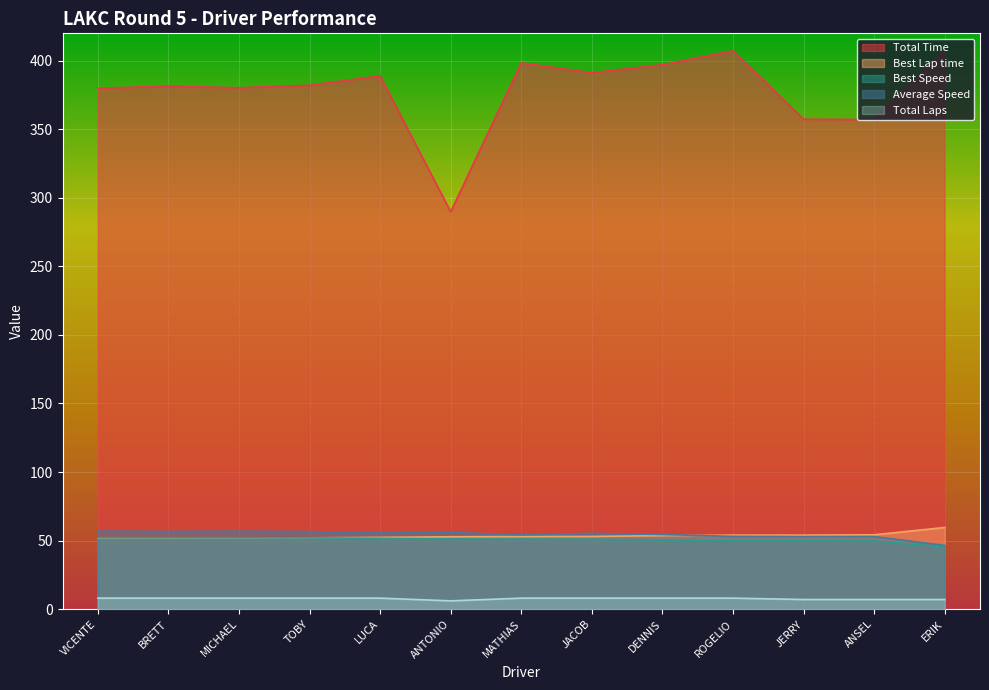

How many intersections are there between Best Lap time and Average Speed?

1